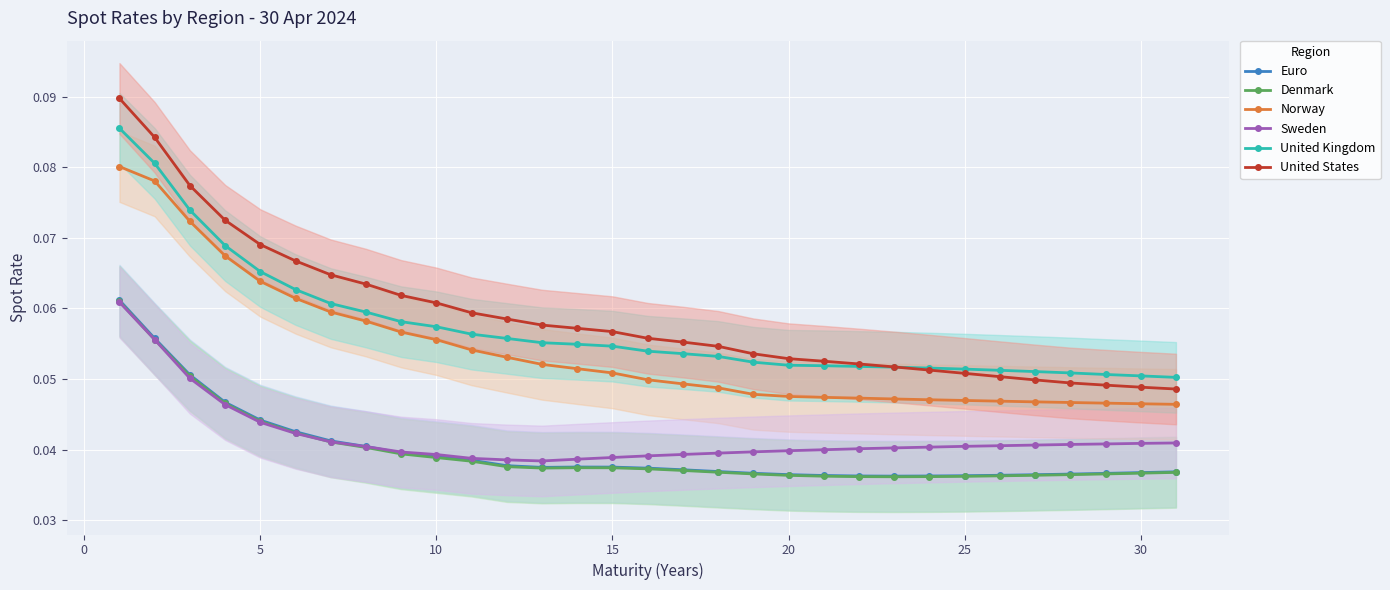

True or false: United States has a value of 0.0 at 15.

False